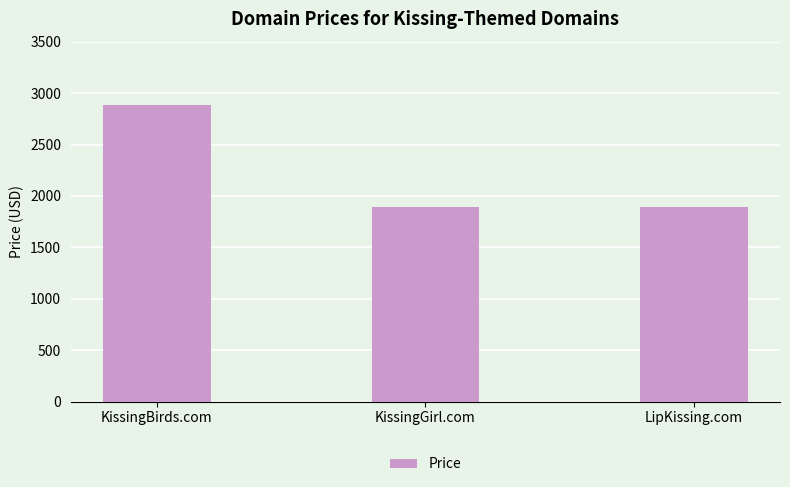

What is the label of the 3rd bar from the right?

KissingBirds.com